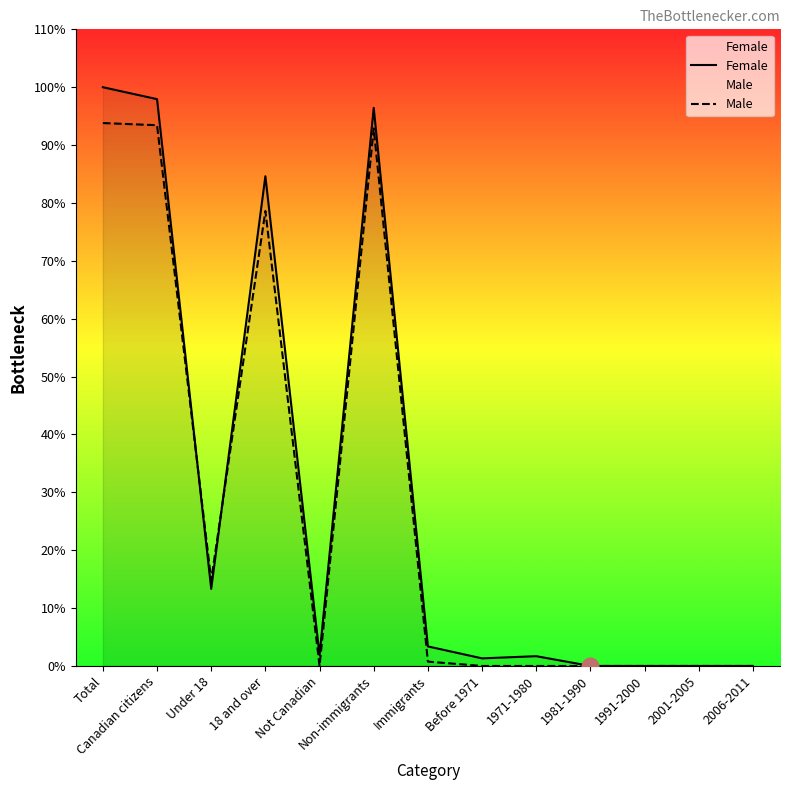

List the series in order of their overall mean, lowest first.

Male, Female